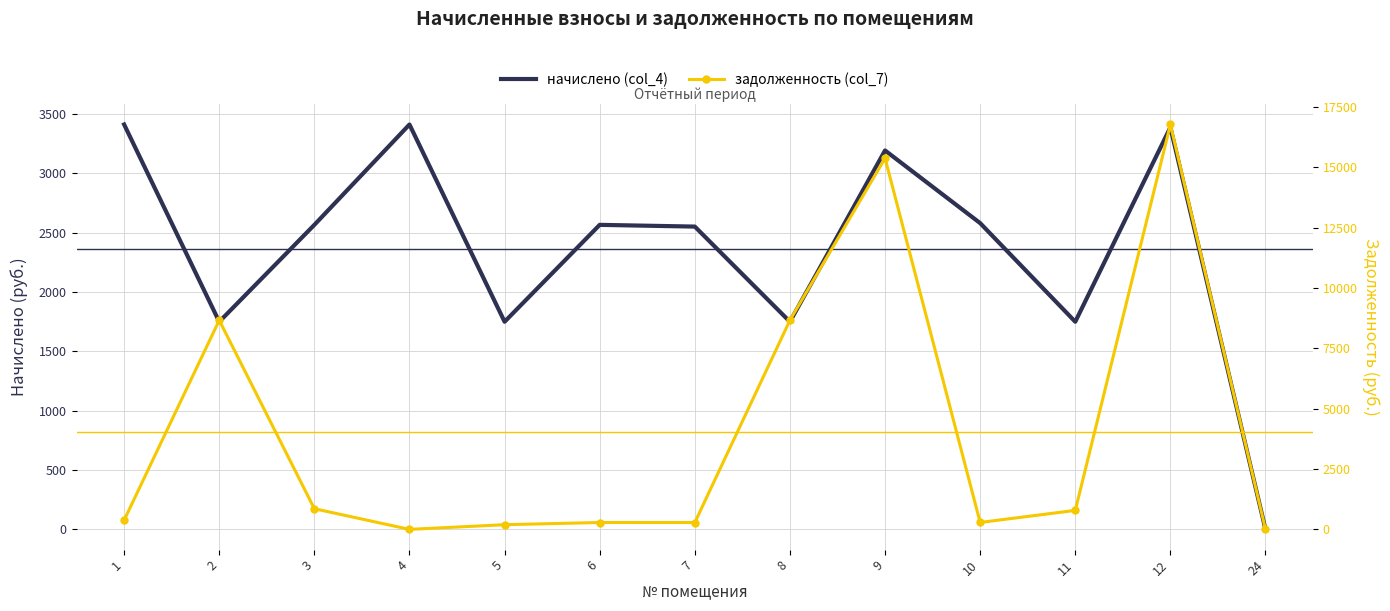

What is the value of the начислено (col_4) point at the 2nd from the left?

1749.6